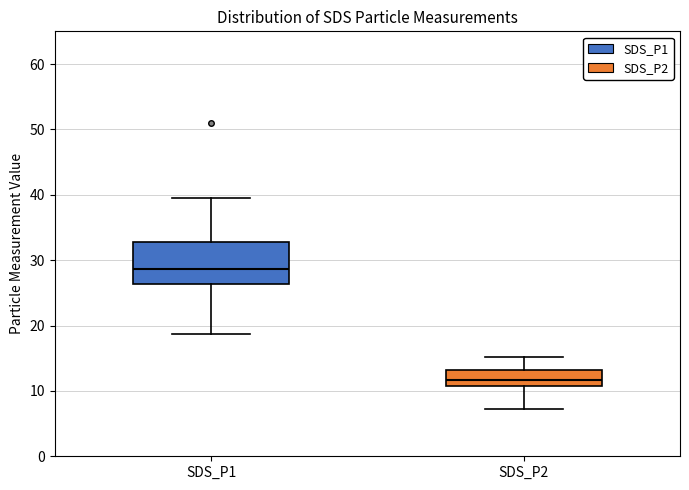

Reading left to right, read every box against the y-axis: the position of its median line, the range the box covers, and the ends of its whiskers. The values are not printed on the chart, so give them approximately, as read against the axis.

SDS_P1: median 29, box 26 to 33, whiskers 19 to 40
SDS_P2: median 12, box 11 to 13, whiskers 7 to 15